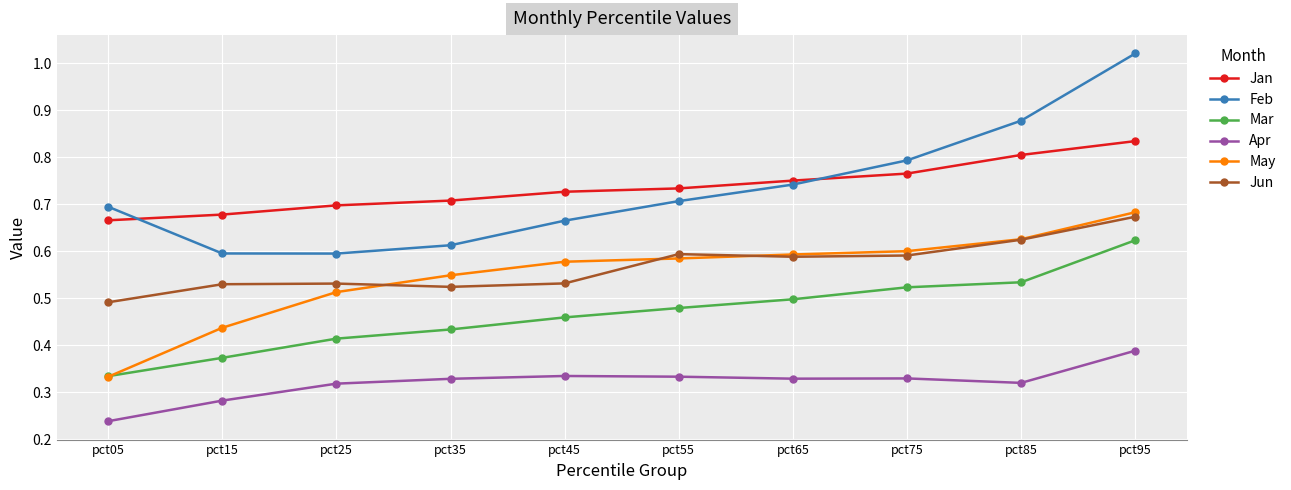

What is the total value across all series at pct55?

3.4